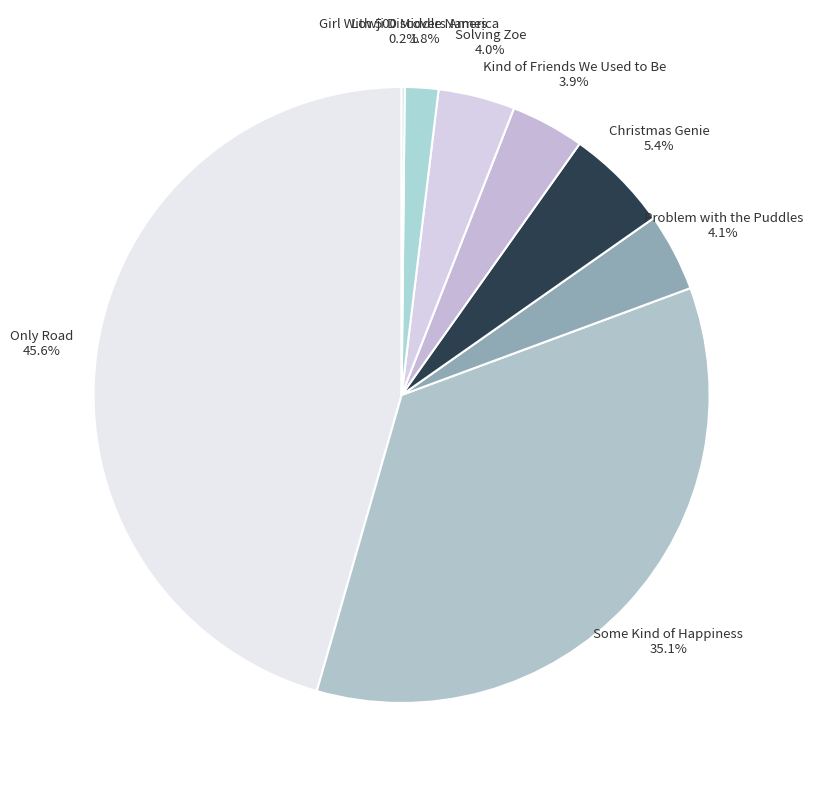

Is it true that Only Road is 46% of the pie?

True